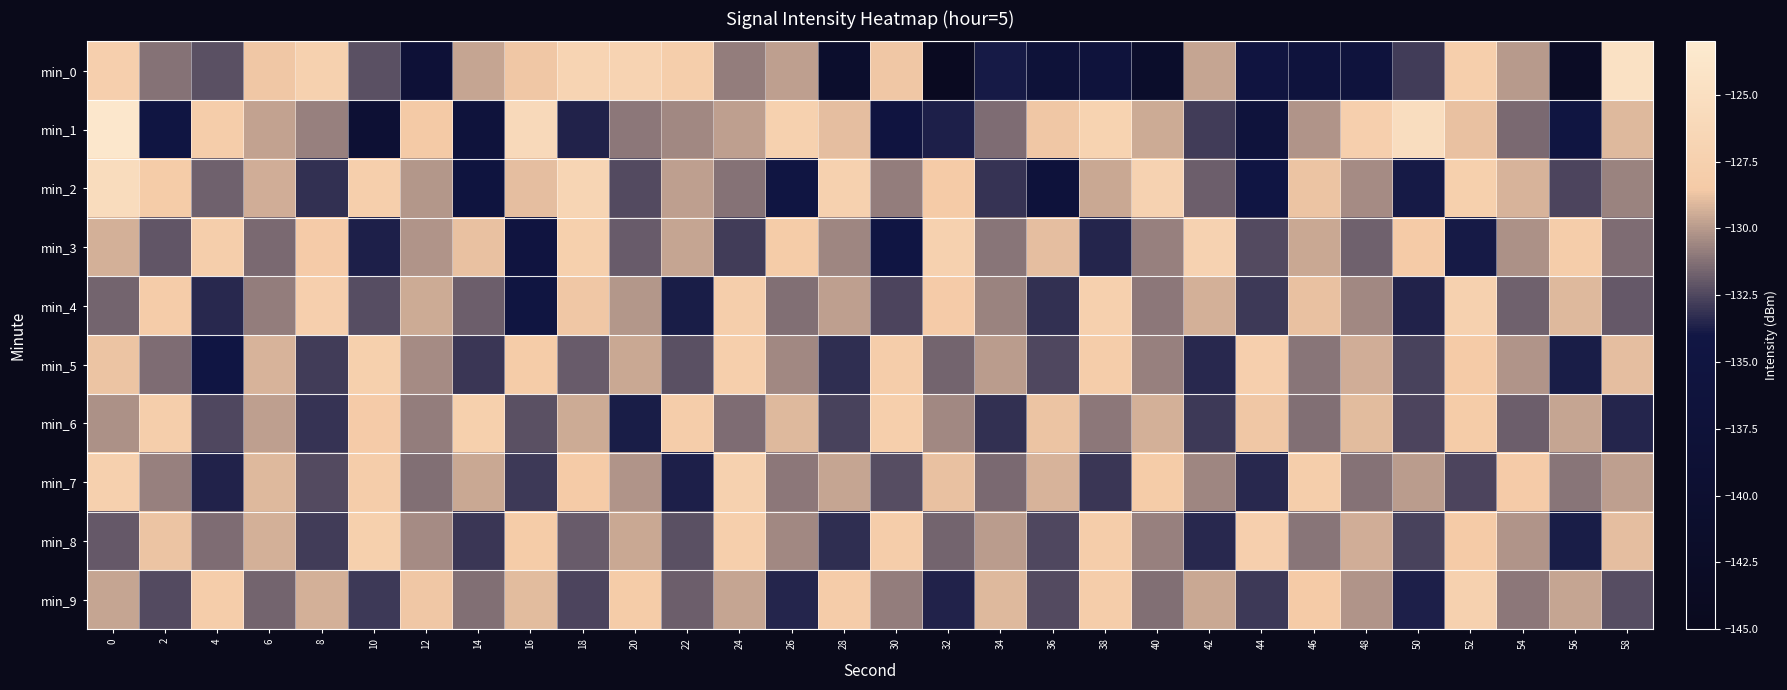

Between 26 and 6, which is larger?

6